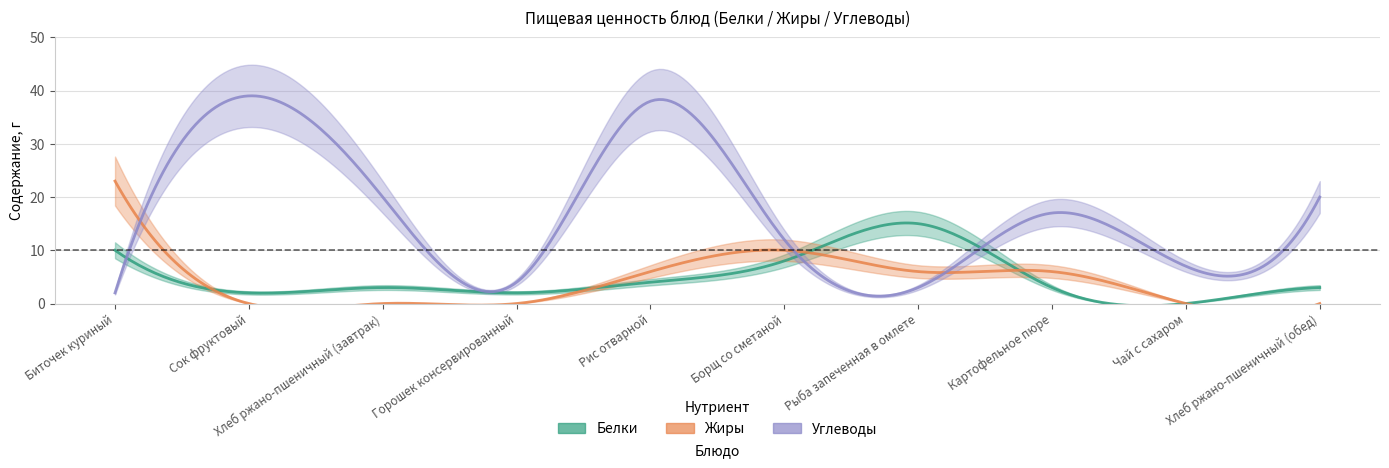

Which series changed the most between Рис отварной and Картофельное пюре?

Углеводы